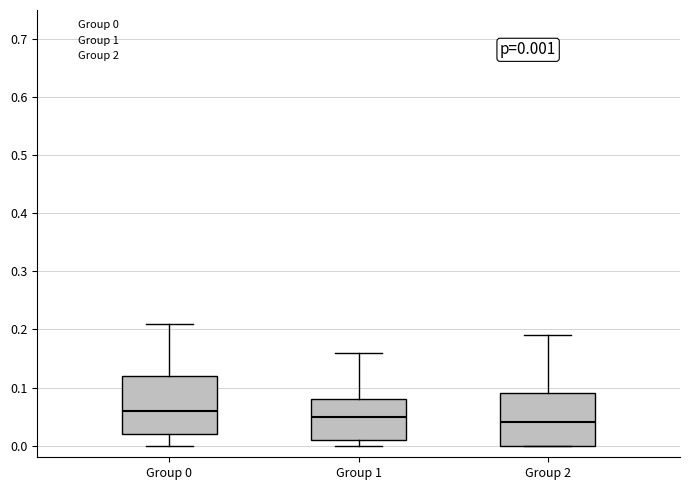

Which box has the lowest median line?

Group 2